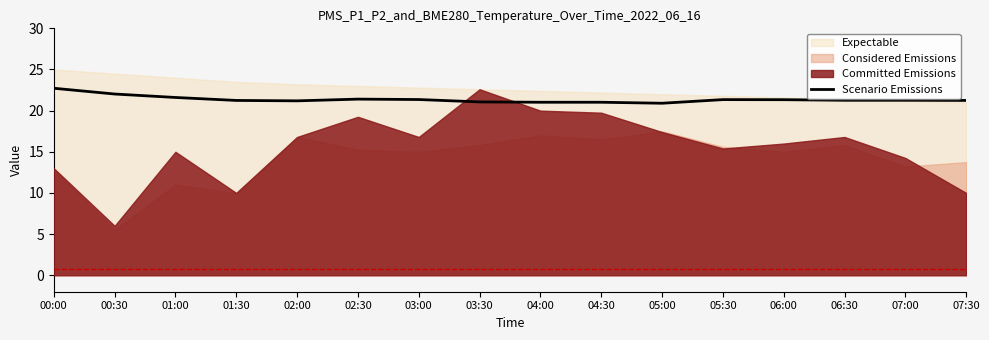

Approximately how many times larger is the value at 06:30 compared to 04:30?

1.0